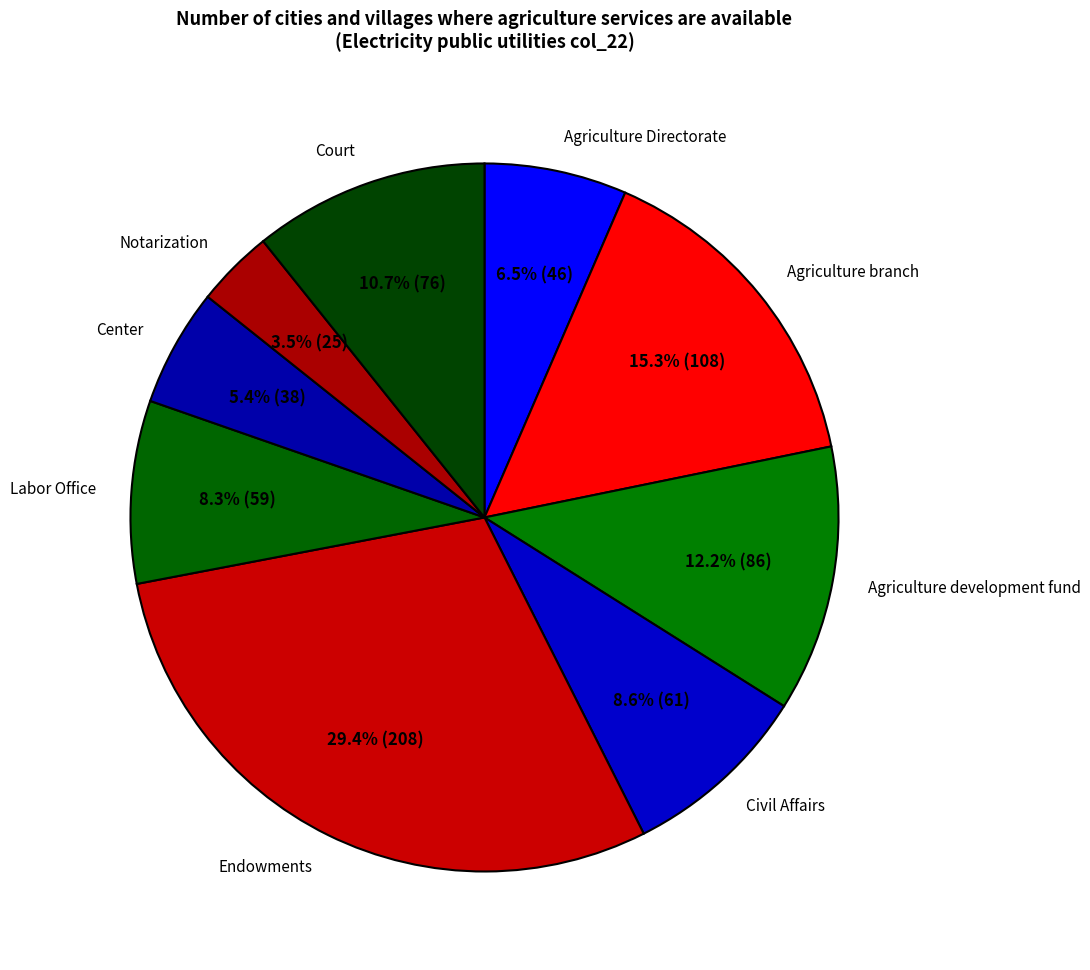

True or false: Court accounts for 11% of the total.

True